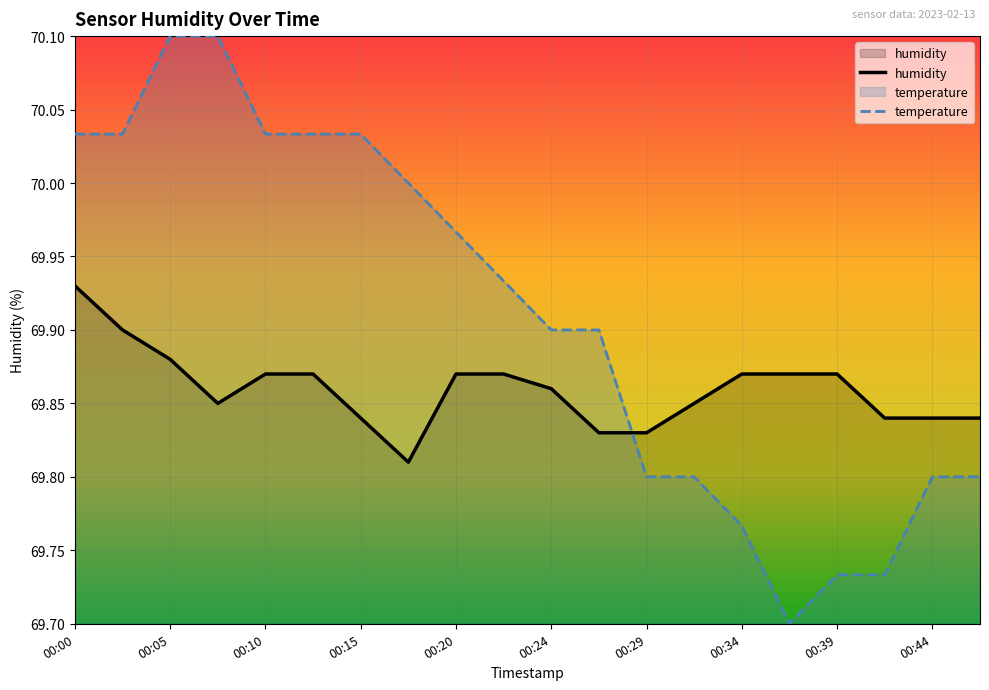

What are all the series names shown in the legend?

humidity, temperature